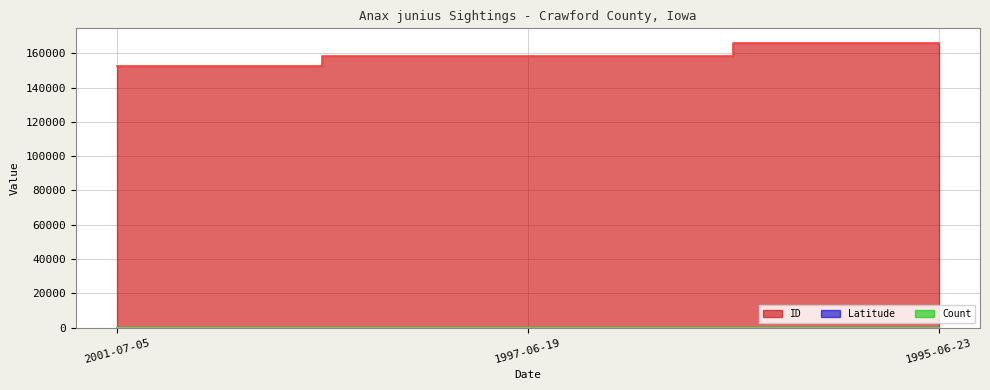

Count the Latitude values in the range 41 to 42.

1